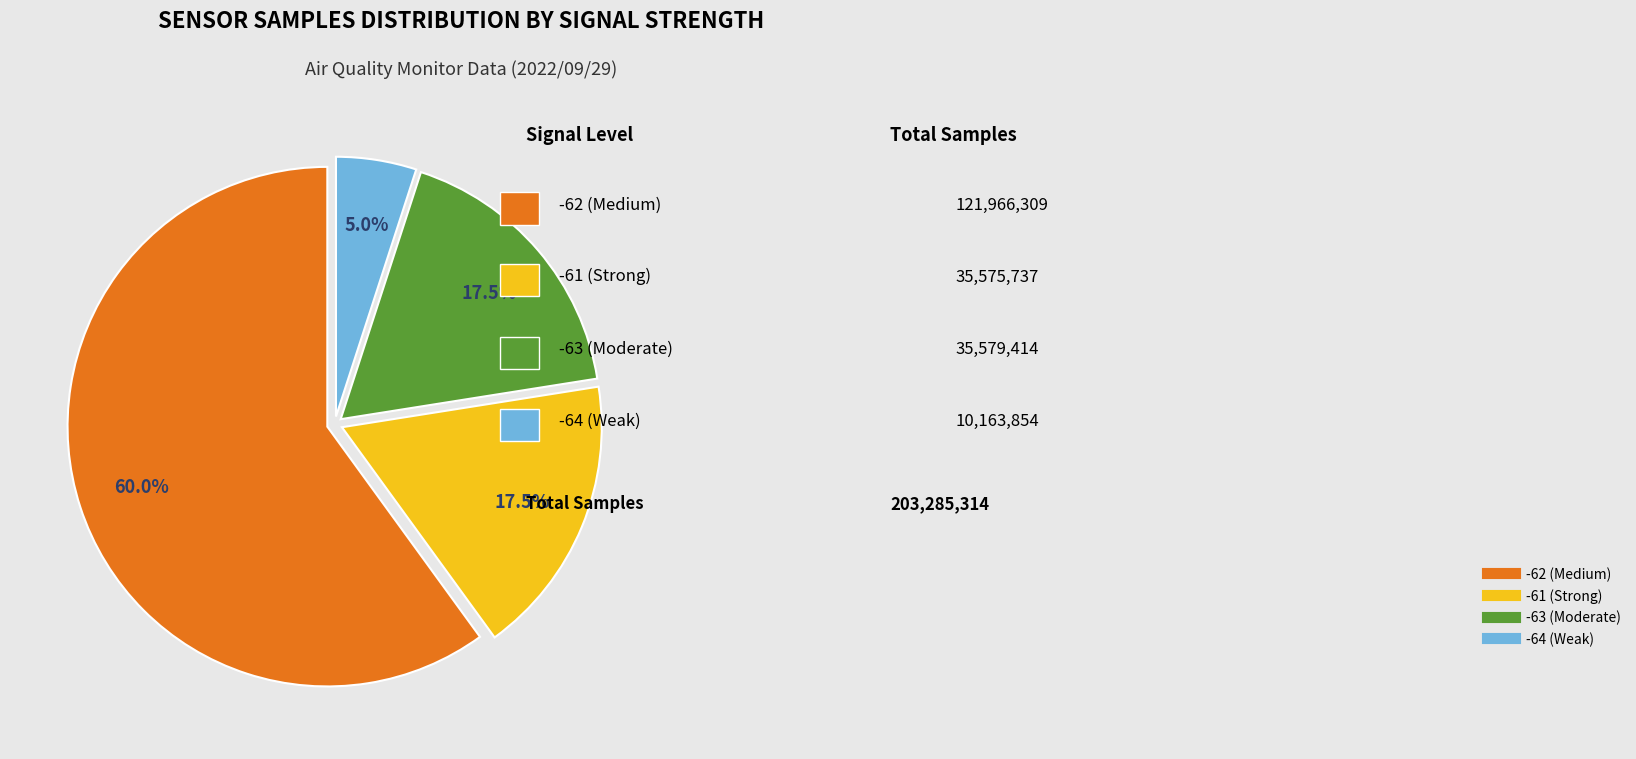

Is there any slice that represents more than half of the pie?

Yes